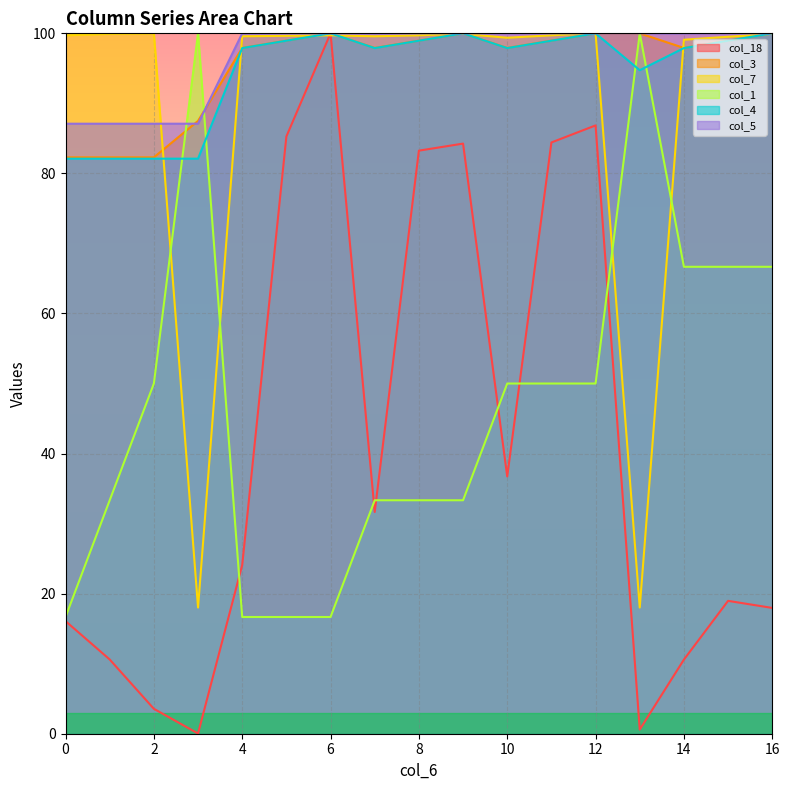

Which series has the widest spread of values?

col_18